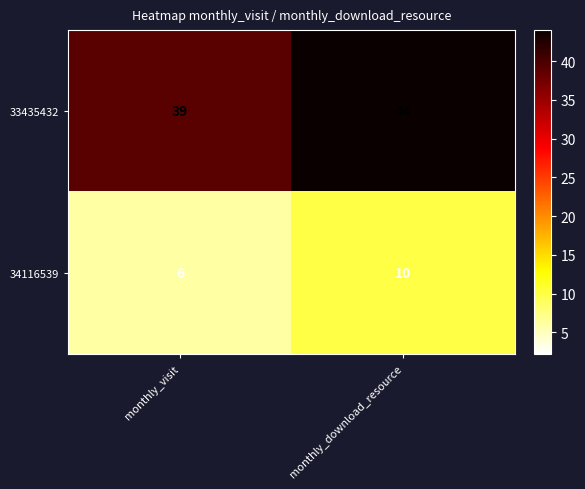

The 34116539 series shows 6 at monthly_visit. True or false?

True